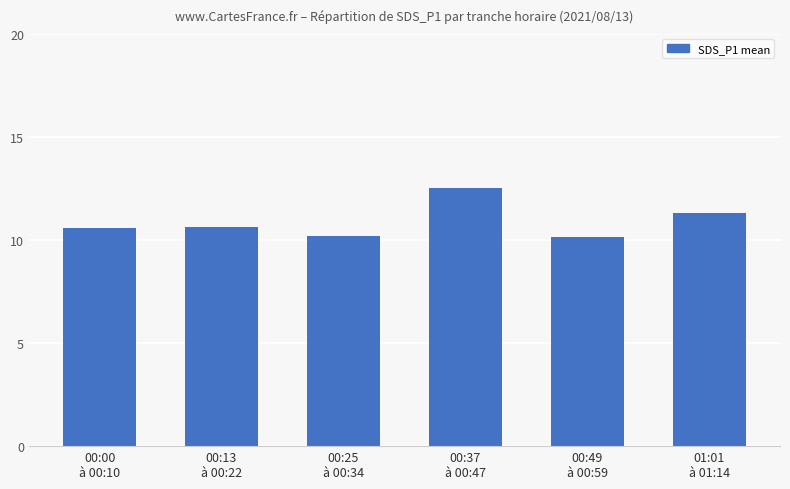

What is the approximate value at 00:49
à 00:59?

10.1